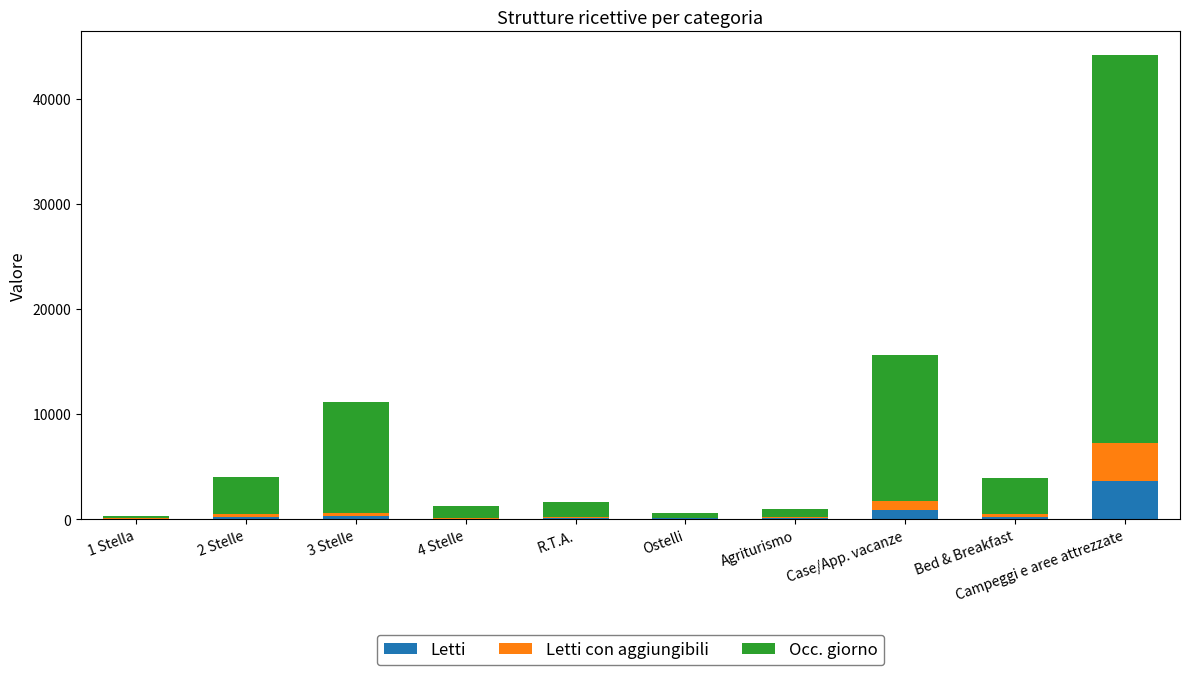

What is the sum of all Letti values?

5550